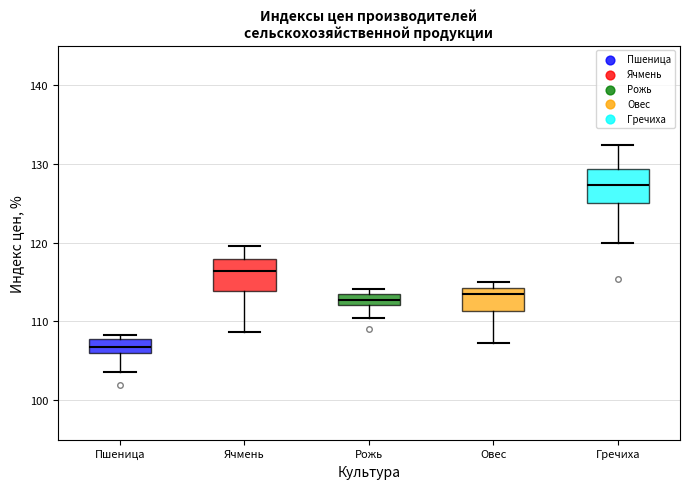

Where does the median line of the box for Гречиха sit on the y-axis? The values are not printed on the chart, so give them approximately, as read against the axis.

127